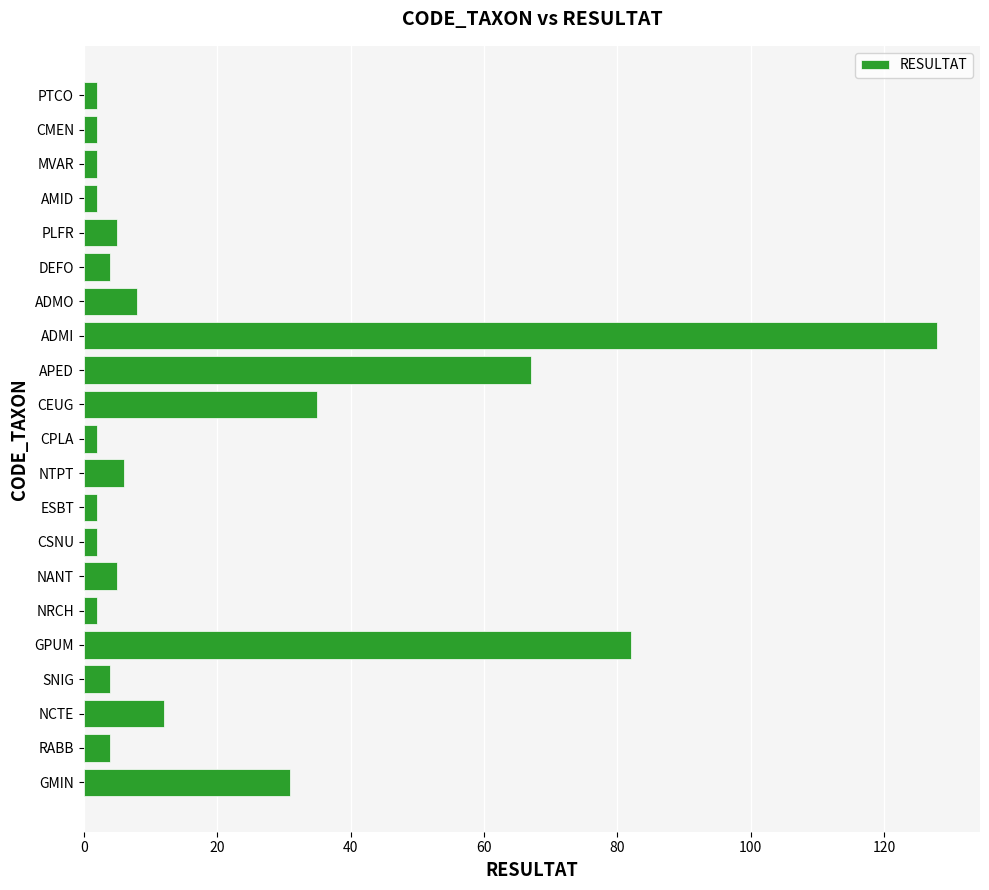

True or false: the data shows 51 at CEUG.

False